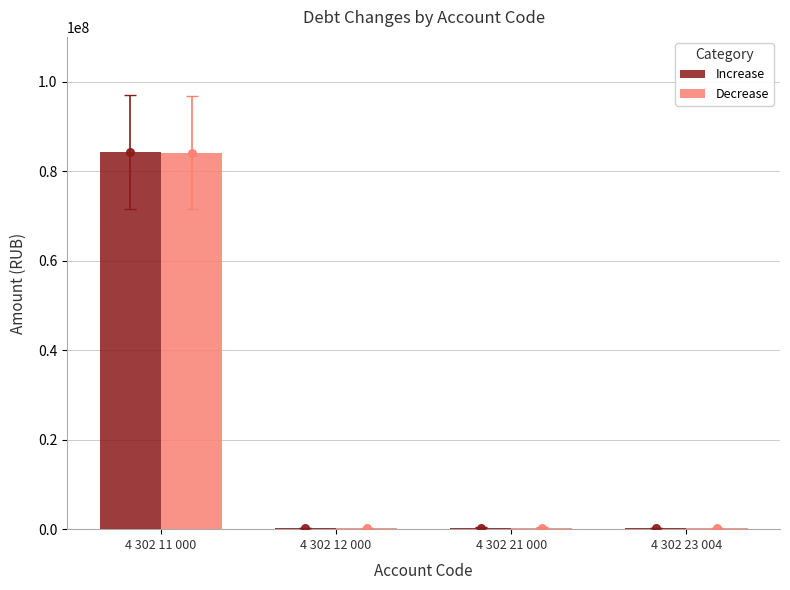

Which series reaches the minimum Y coordinate?

Increase